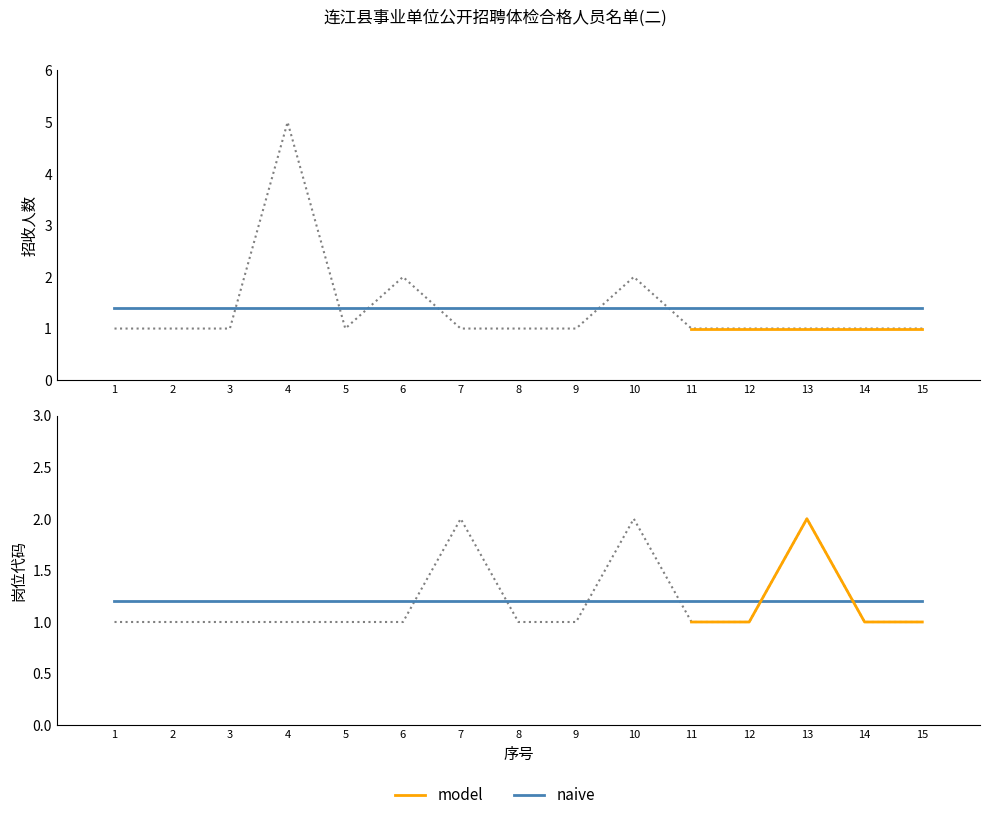

What is the value of the 岗位代码 point at the 1st from the left?

1